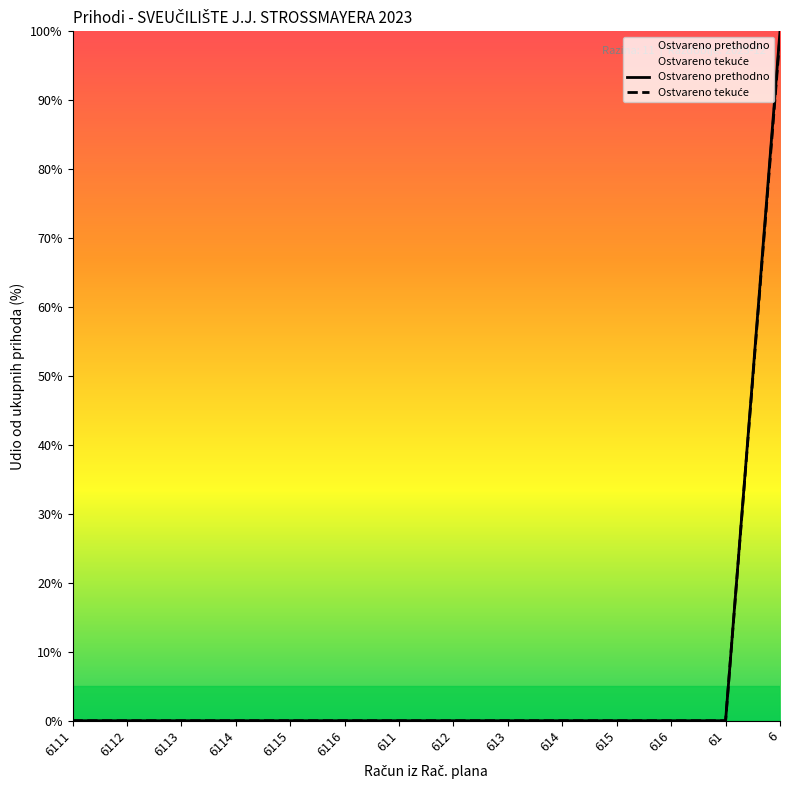

Reading left to right, what are all the values shown in this chart?

Ostvareno prethodno: 6111=0.0	6112=0.0	6113=0.0	6114=0.0	6115=0.0	6116=0.0	611=0.0	612=0.0	613=0.0	614=0.0	615=0.0	616=0.0	61=0.0	6=100.0
Ostvareno tekuće: 6111=0.0	6112=0.0	6113=0.0	6114=0.0	6115=0.0	6116=0.0	611=0.0	612=0.0	613=0.0	614=0.0	615=0.0	616=0.0	61=0.0	6=99.3